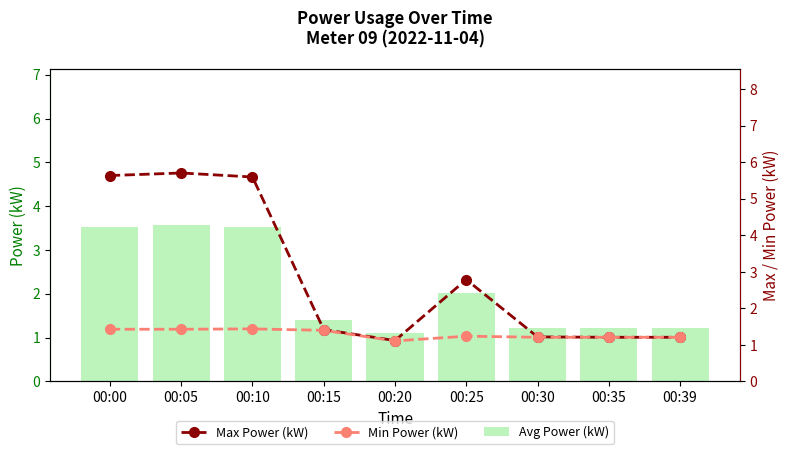

The Min Power (kW) series shows 1.2 at 00:30. True or false?

True